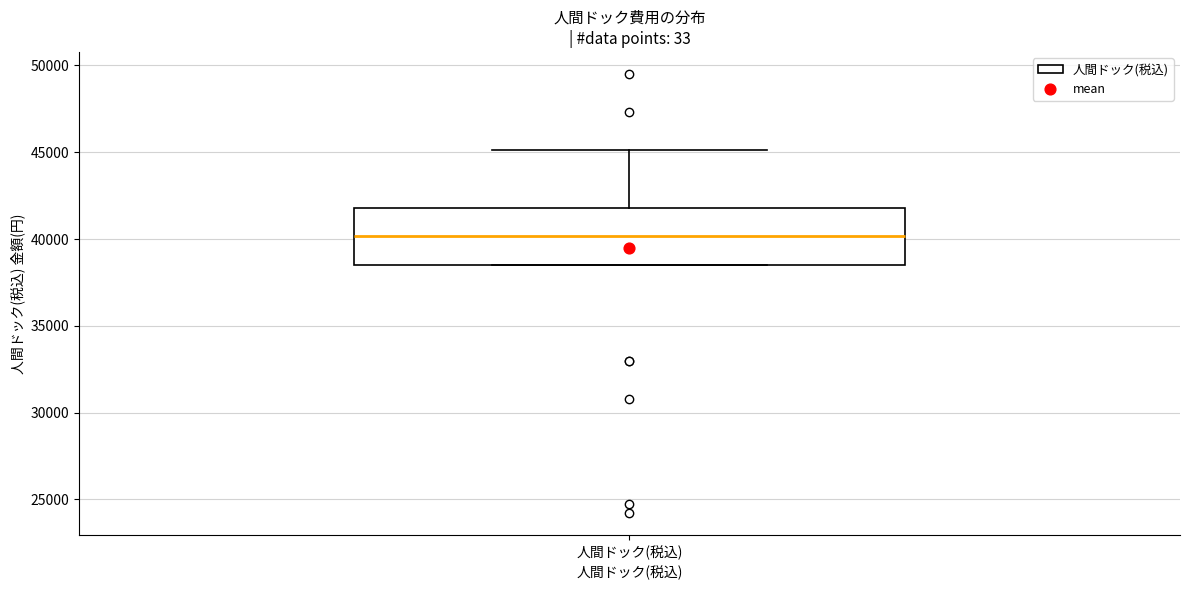

Transcribe this box plot: give where the median line is, the range the box spans, and where the two whiskers end, as read against the y-axis. The values are not printed on the chart, so give them approximately, as read against the axis.

median 40000, box 38500 to 42000, whiskers 38500 to 45000